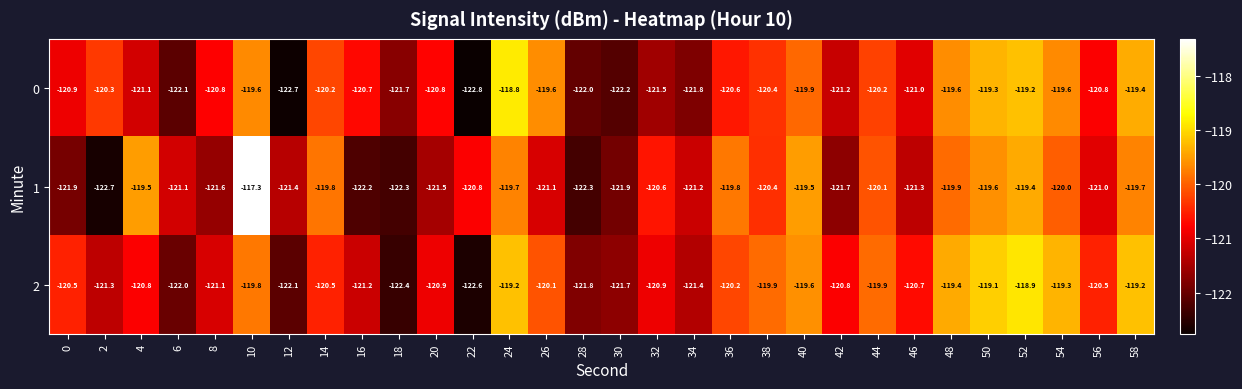

Which label corresponds to the largest value in the chart?

10